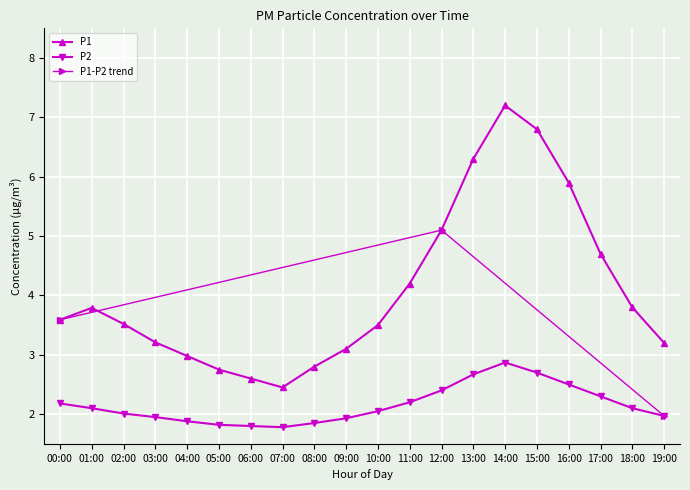

Which category has the highest value in the P2 series?

14:00